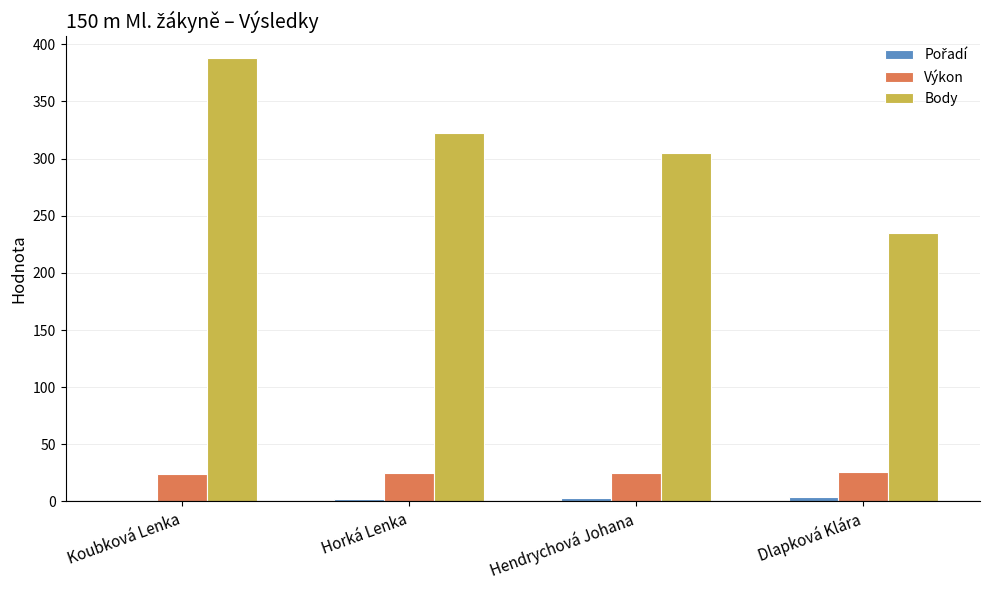

Is it true that Výkon equals 40.2 at Horká Lenka?

False